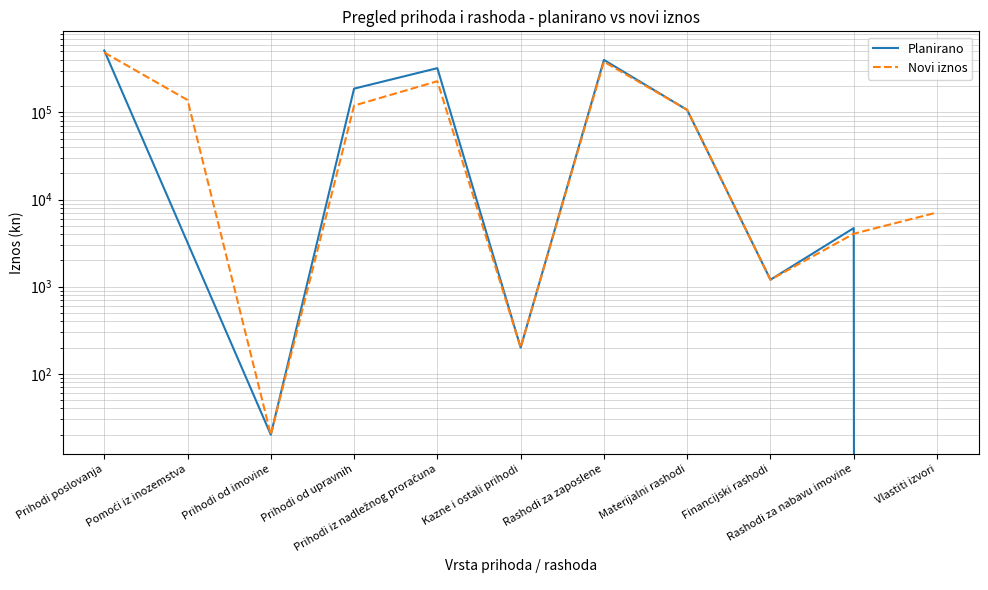

What is the sum of all Planirano values?

1538373.0